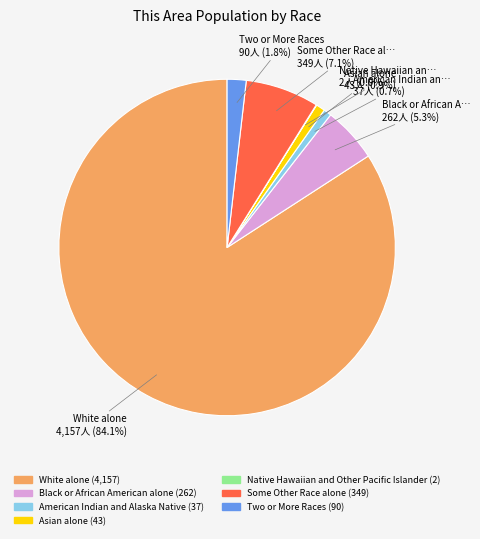

Is there any slice that represents more than half of the pie?

Yes